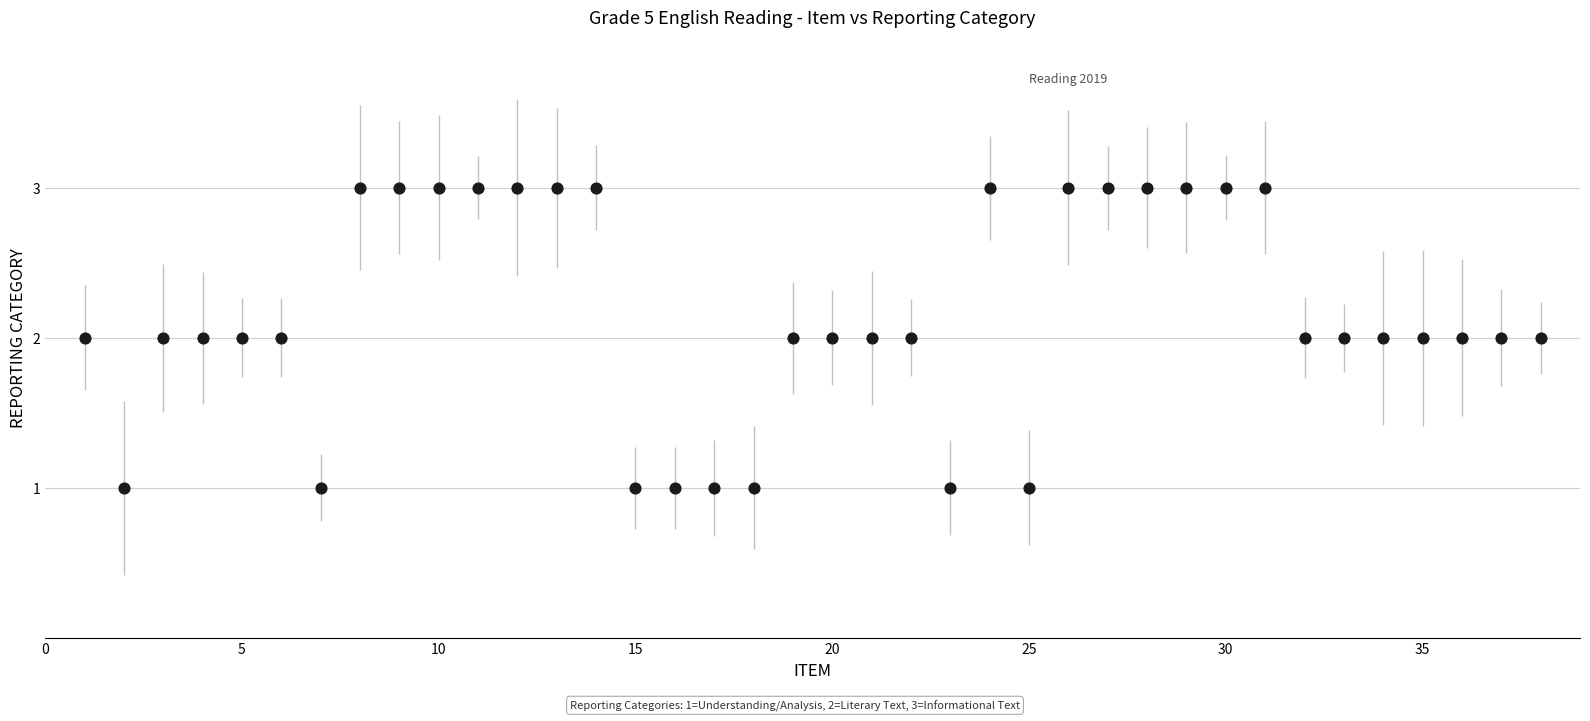

What is the range of X values (max minus min)?

37